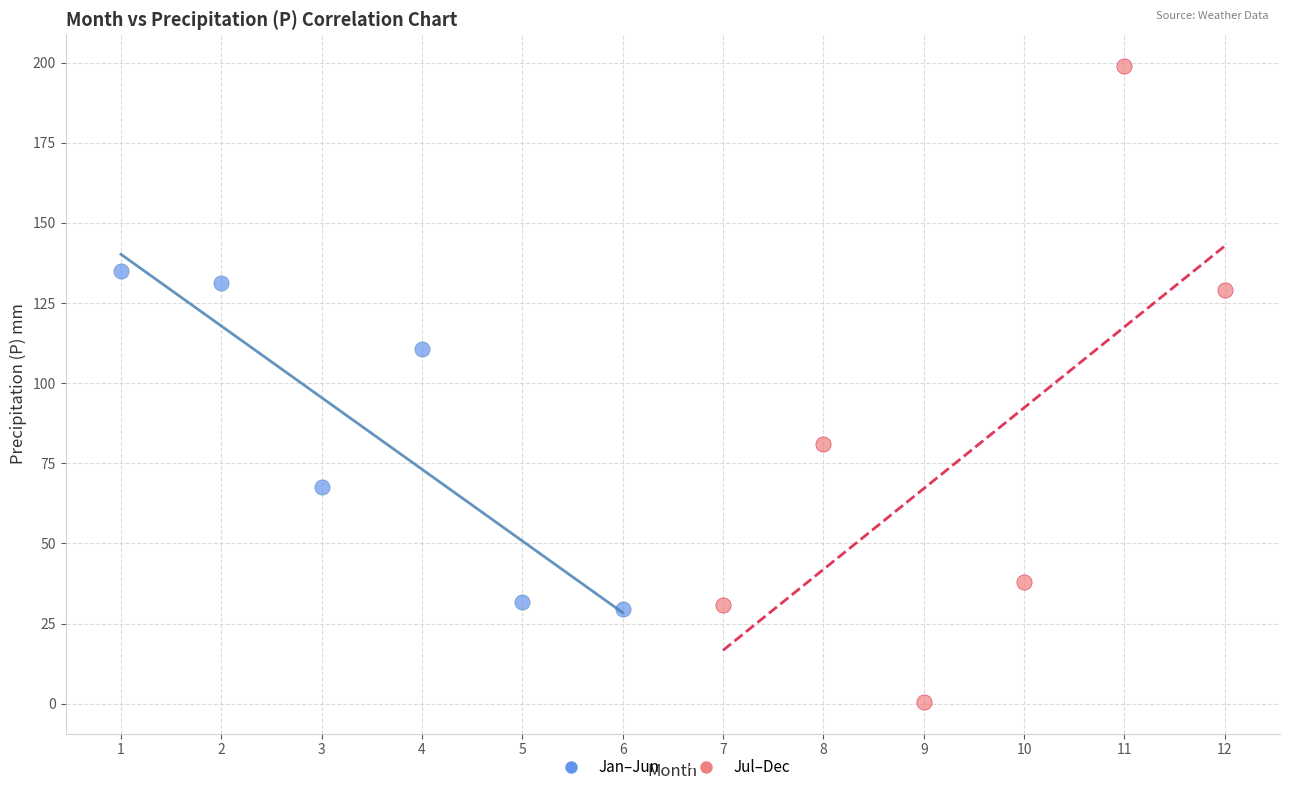

Which series reaches the maximum Y coordinate?

Jul–Dec